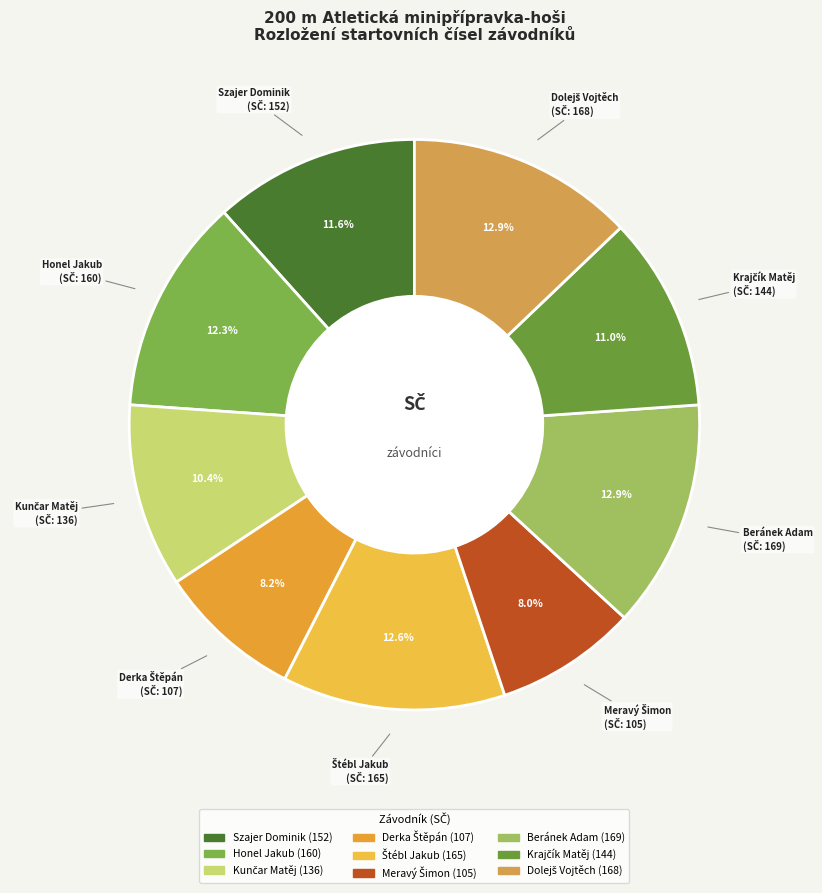

The Szajer Dominik slice represents 26% of the pie. True or false?

False